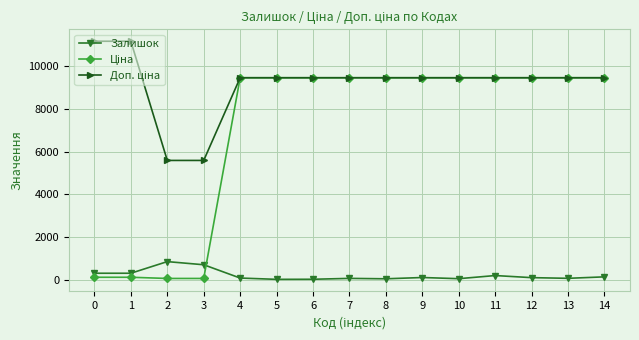

How many lines are shown in the chart?

3